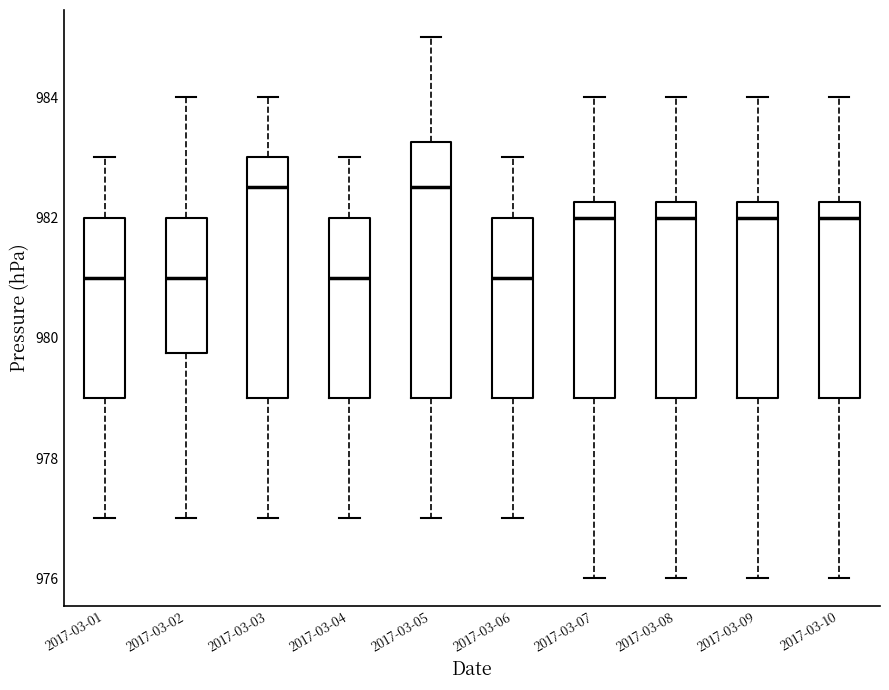

Where does the median line of the box for 2017-03-10 sit on the y-axis? The values are not printed on the chart, so give them approximately, as read against the axis.

982.0